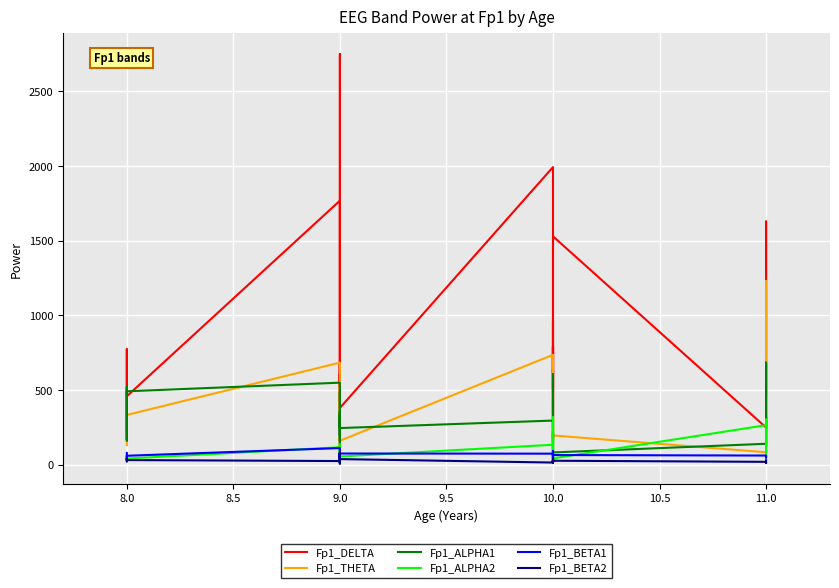

How many lines are shown in the chart?

6